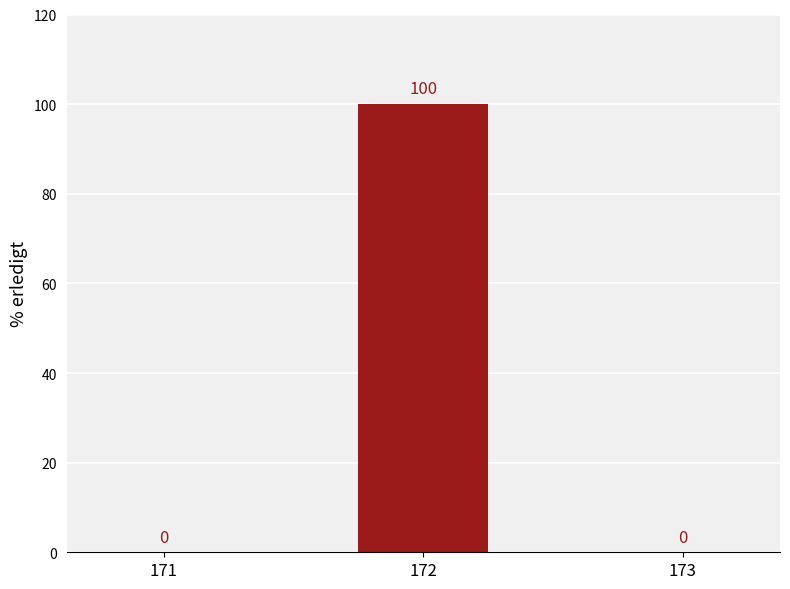

Is it true that the value at 173 is 43?

False